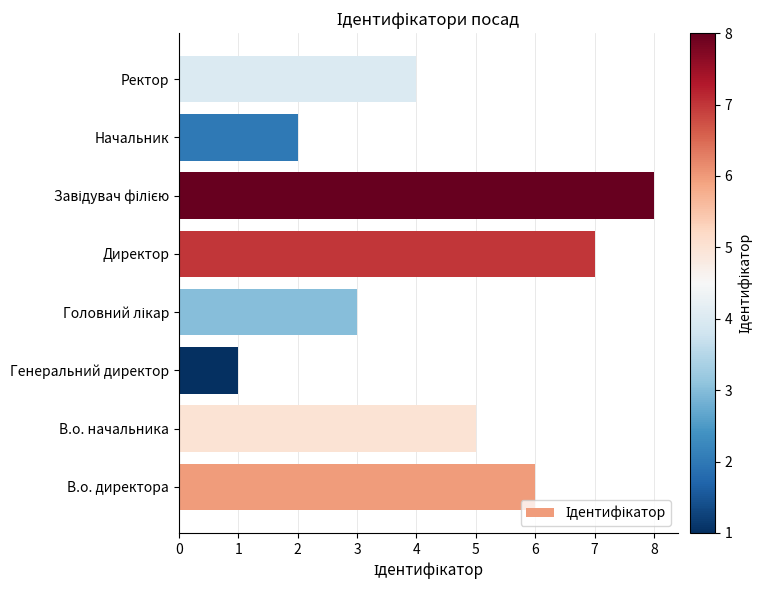

How many categories are shown in the chart?

8